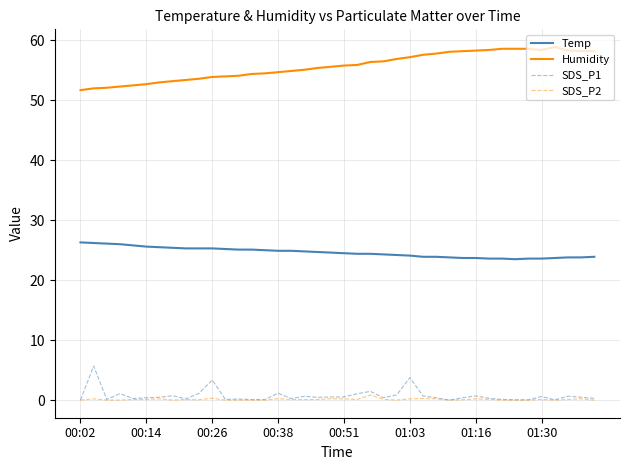

List the series in order of their peak value, highest first.

Humidity, Temp, SDS_P1, SDS_P2